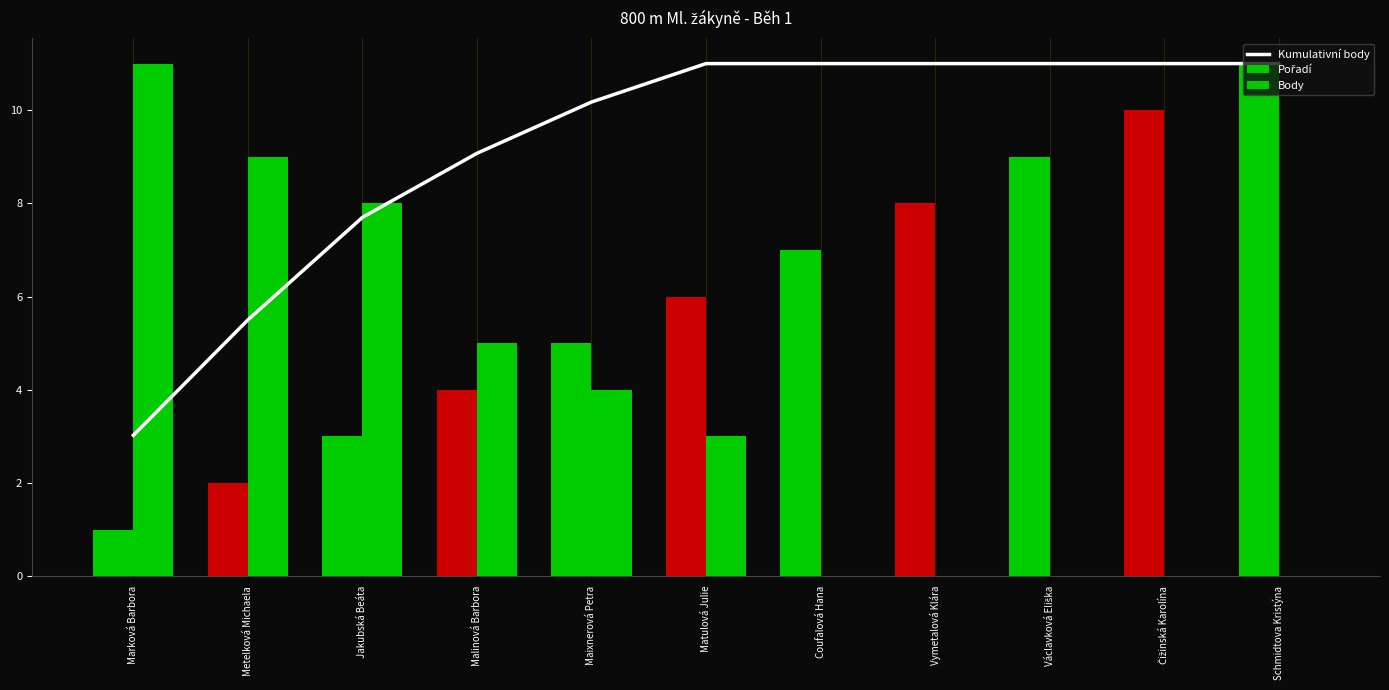

What are all the series names shown in the legend?

Kumulativní body, Pořadí, Body